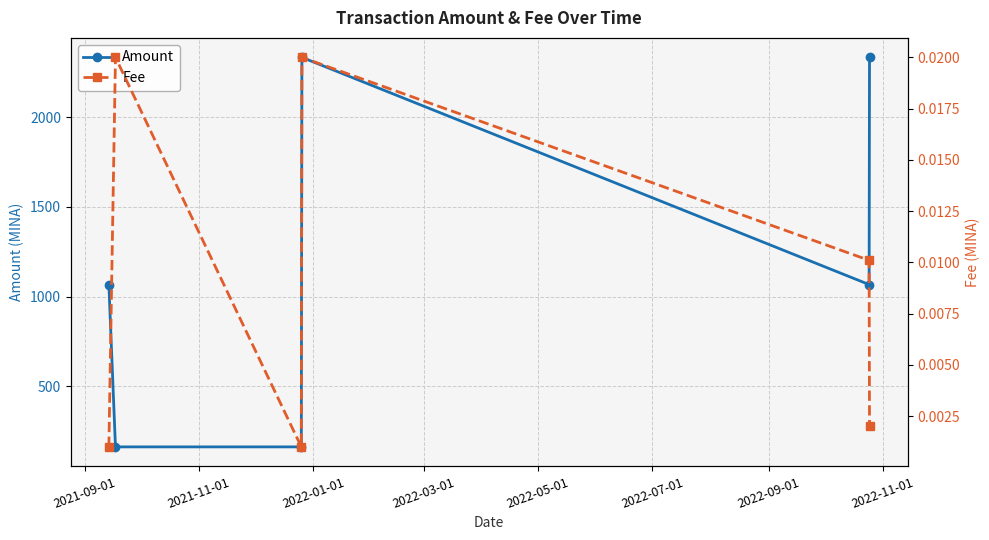

What is the maximum value for Amount?

2335.0